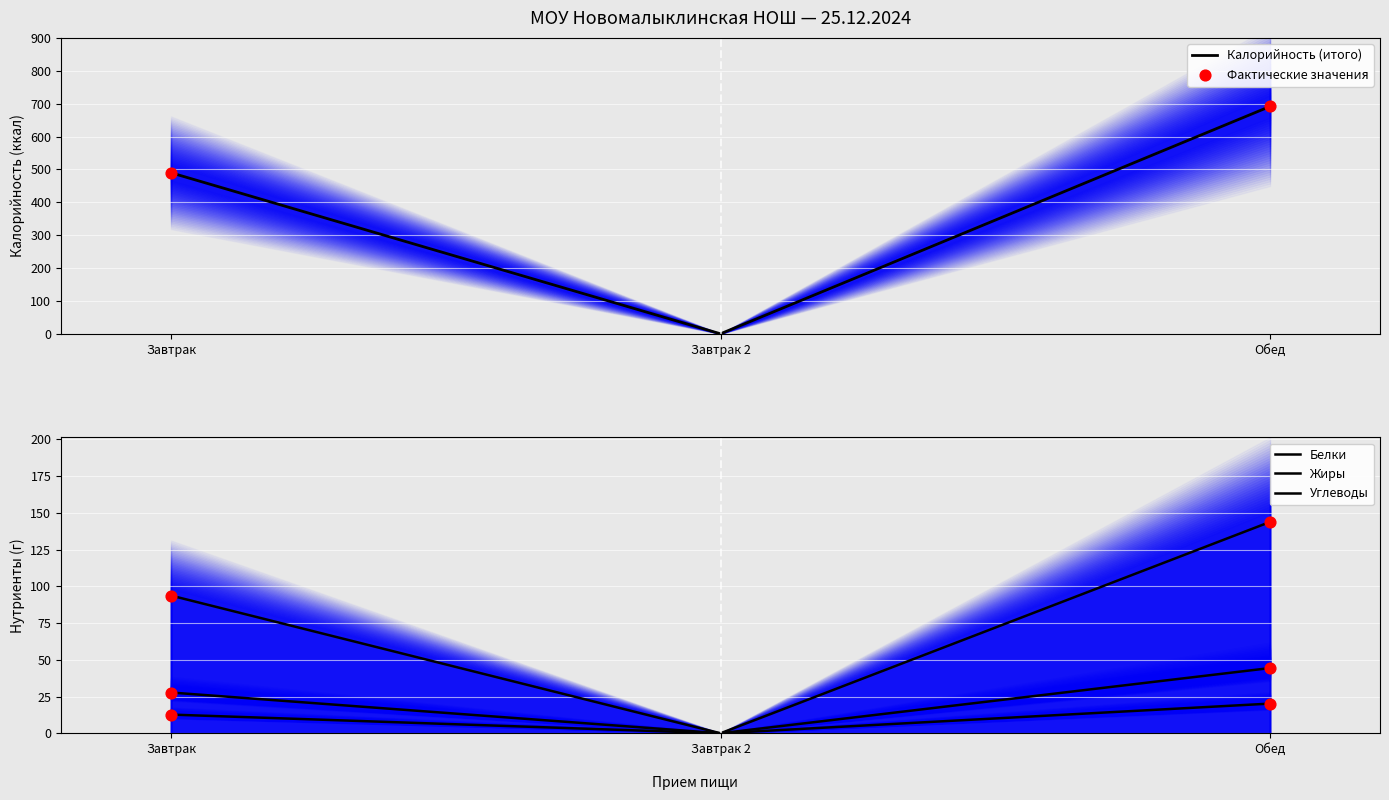

Which series contains the highest Y value?

Калорийность